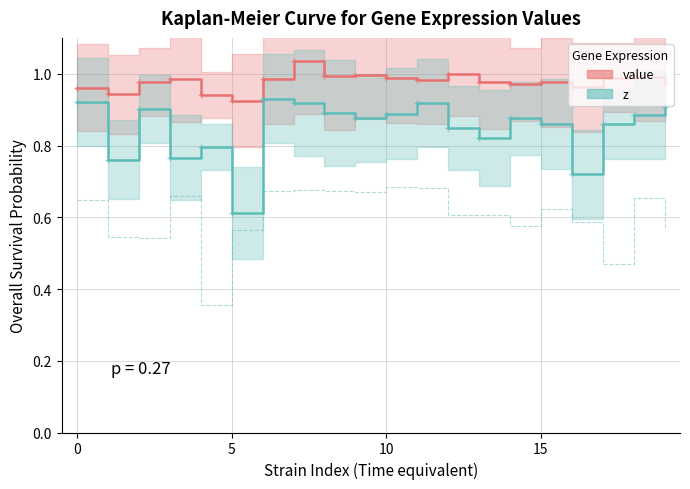

What is the minimum value shown in the chart?

0.6